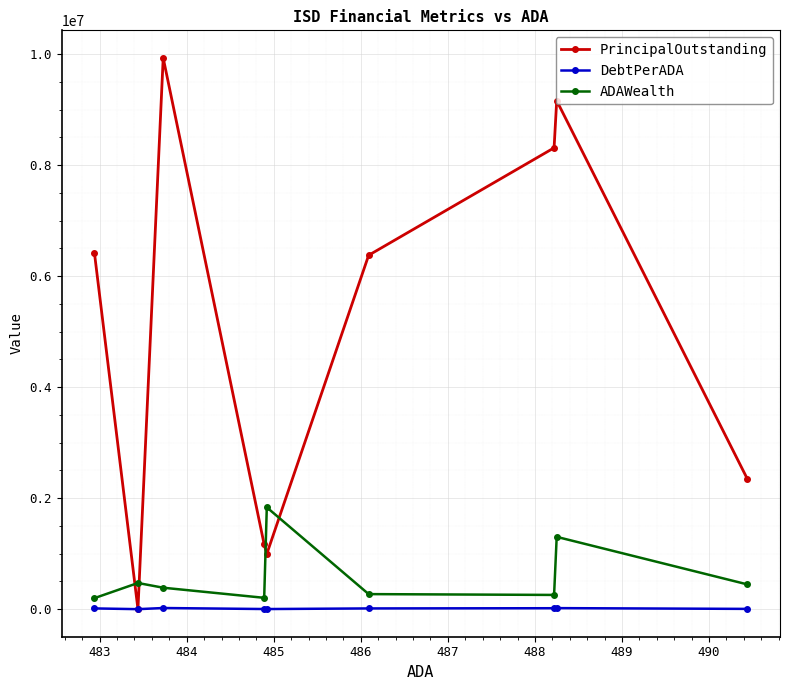

What is the value of the PrincipalOutstanding point at the 9th from the left?

2346000.0